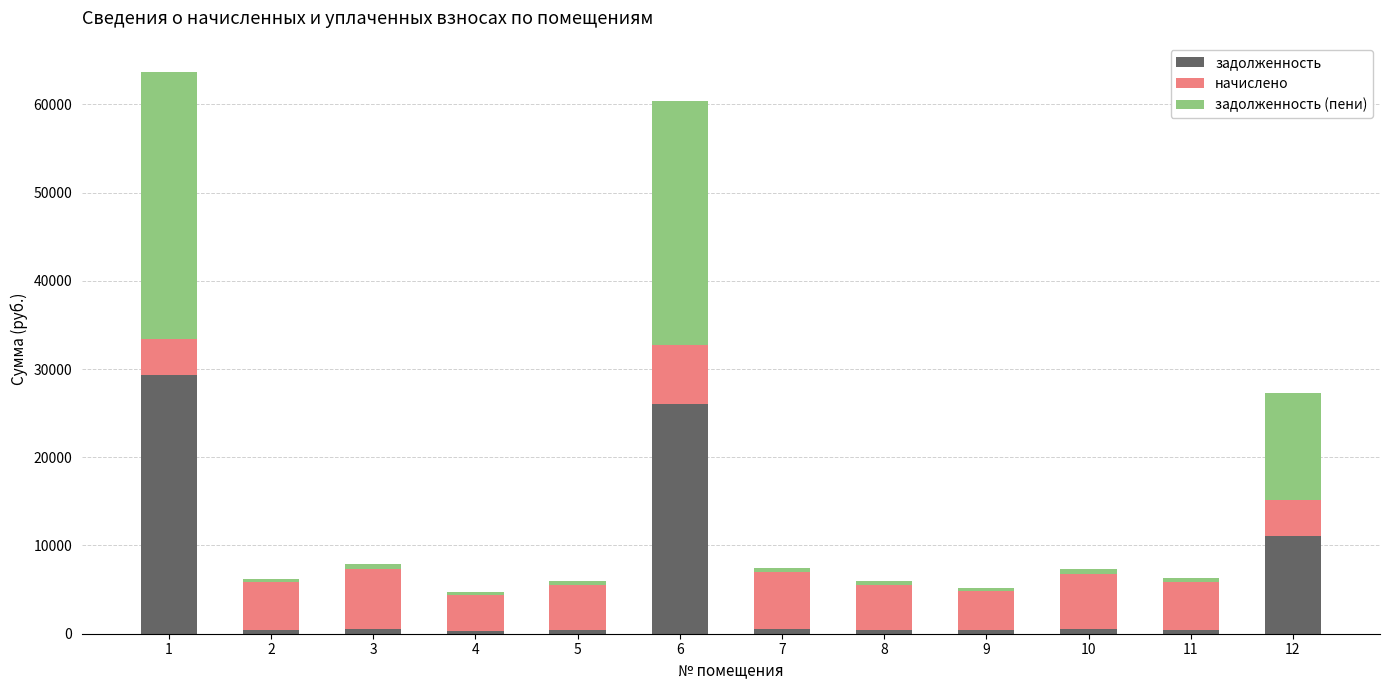

What is the average value of the задолженность series?

5873.5